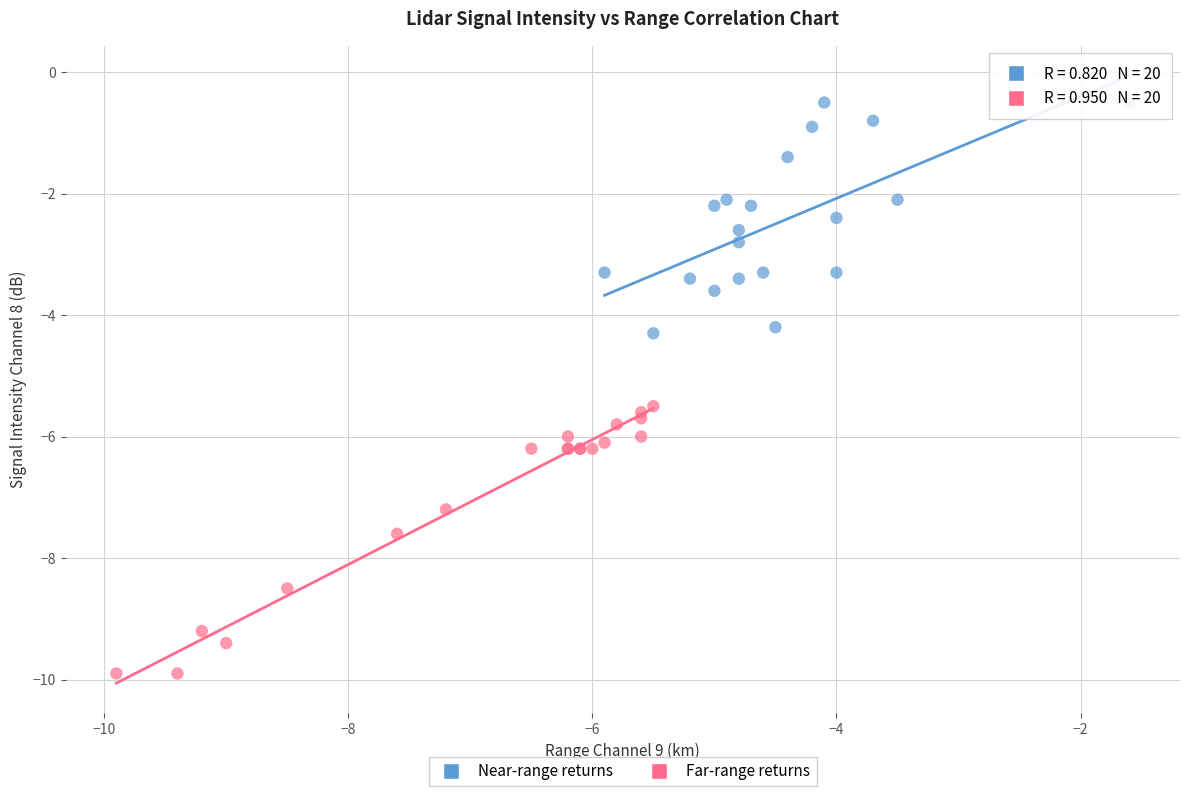

Which series contains the highest Y value?

Near-range returns